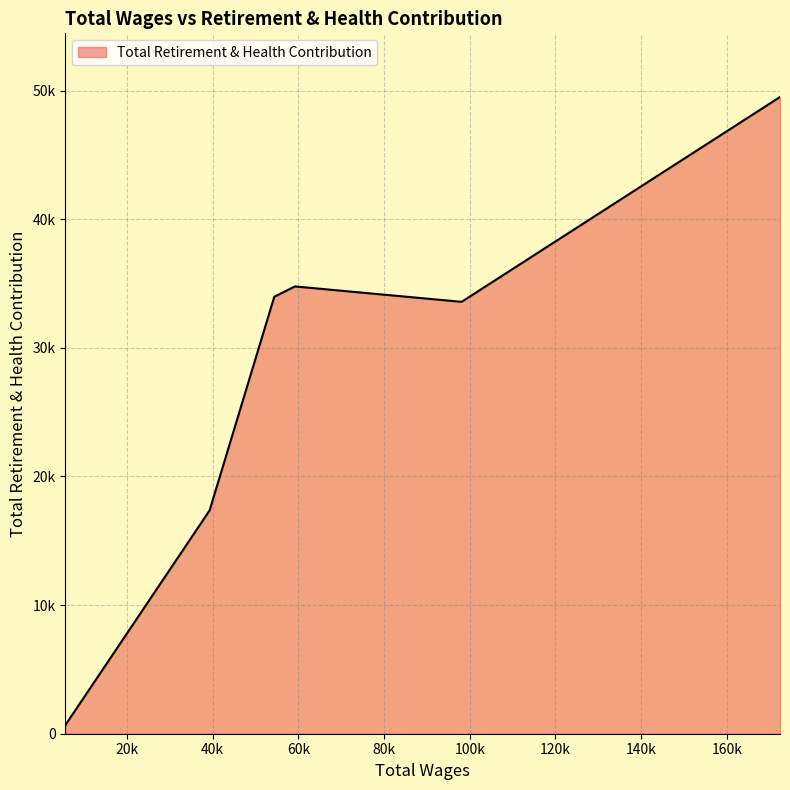

What is the average value?

28309.9